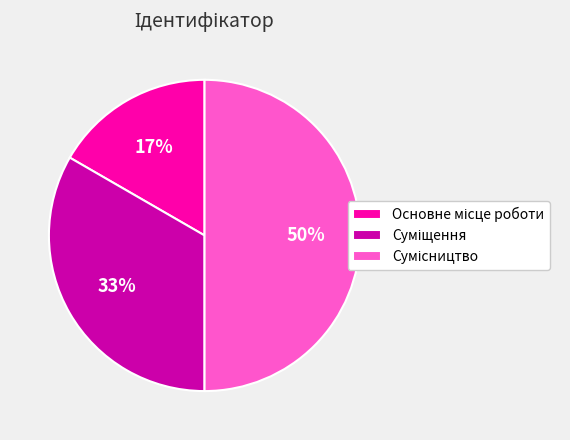

To the nearest percent, what is the average slice percentage?

33%